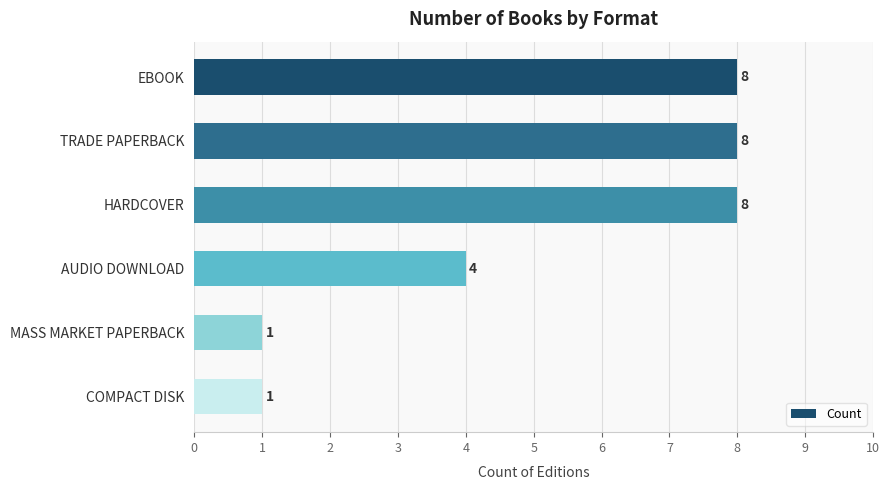

Reading top to bottom, transcribe all the data shown in this chart.

EBOOK=8	TRADE PAPERBACK=8	HARDCOVER=8	AUDIO DOWNLOAD=4	MASS MARKET PAPERBACK=1	COMPACT DISK=1